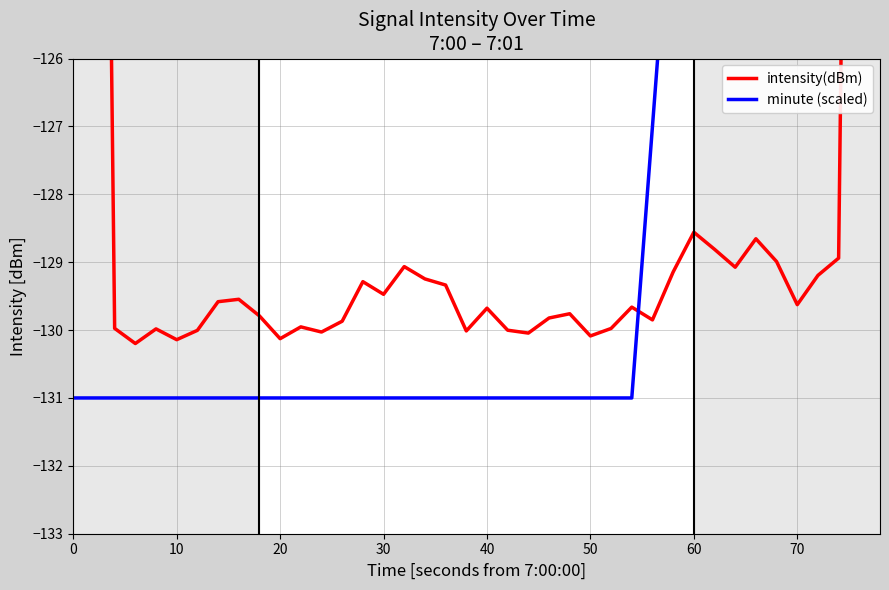

How many series are shown in this chart?

2